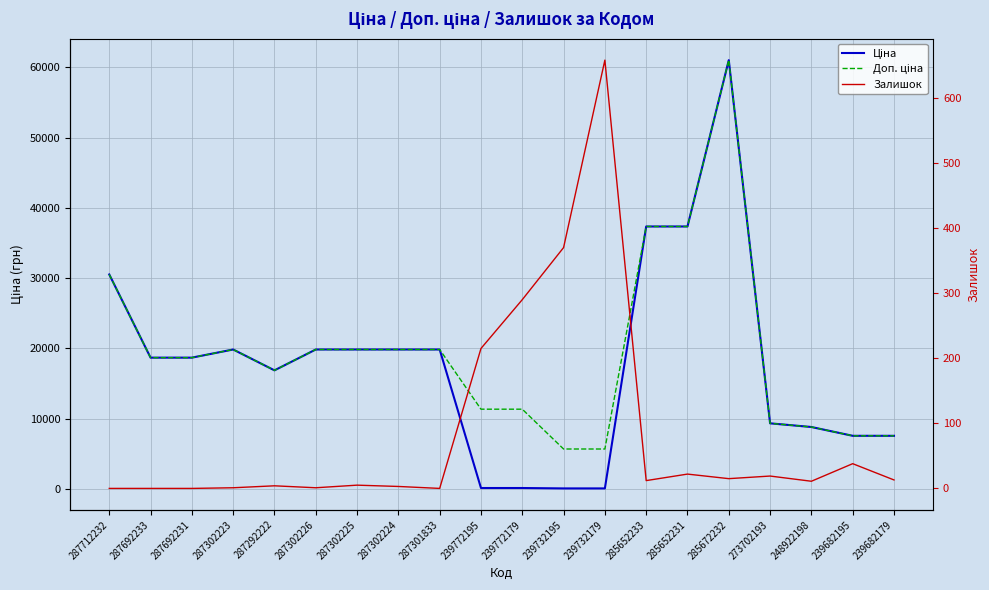

Where do Залишок and Ціна first cross each other?

287301833 and 239772195